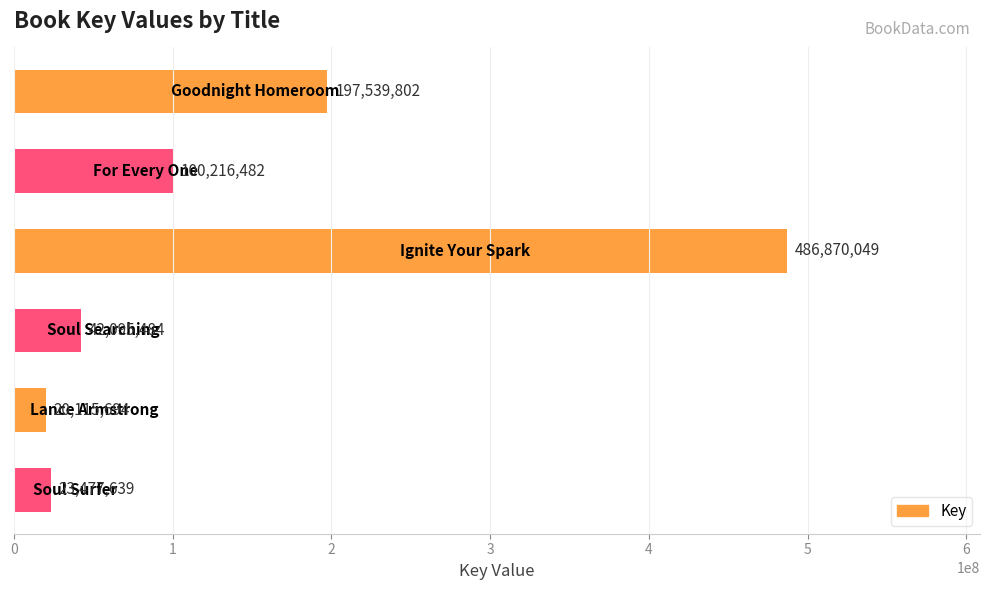

What is the difference between the maximum and minimum values?

466754355